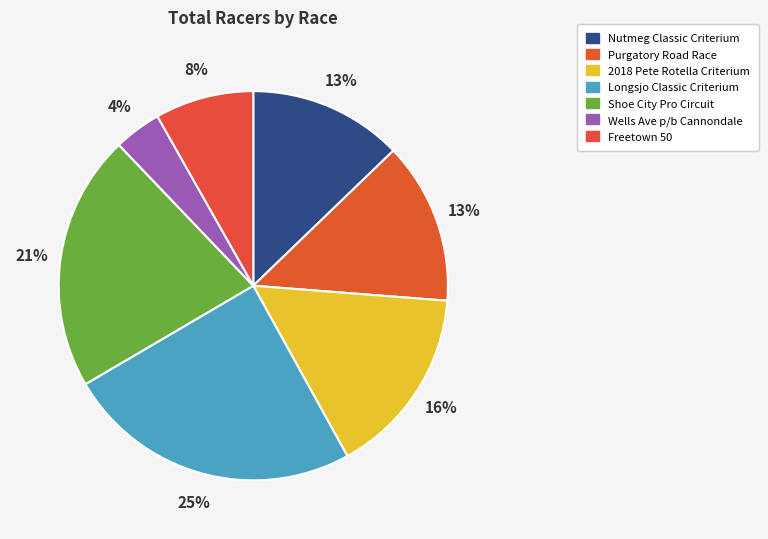

Between Longsjo Classic Criterium and Nutmeg Classic Criterium, which is larger?

Longsjo Classic Criterium